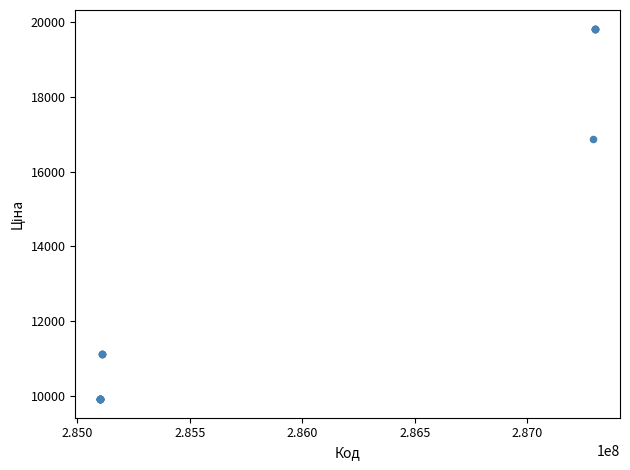

What Y value in the scatter plot is closest to 14869?

16863.2